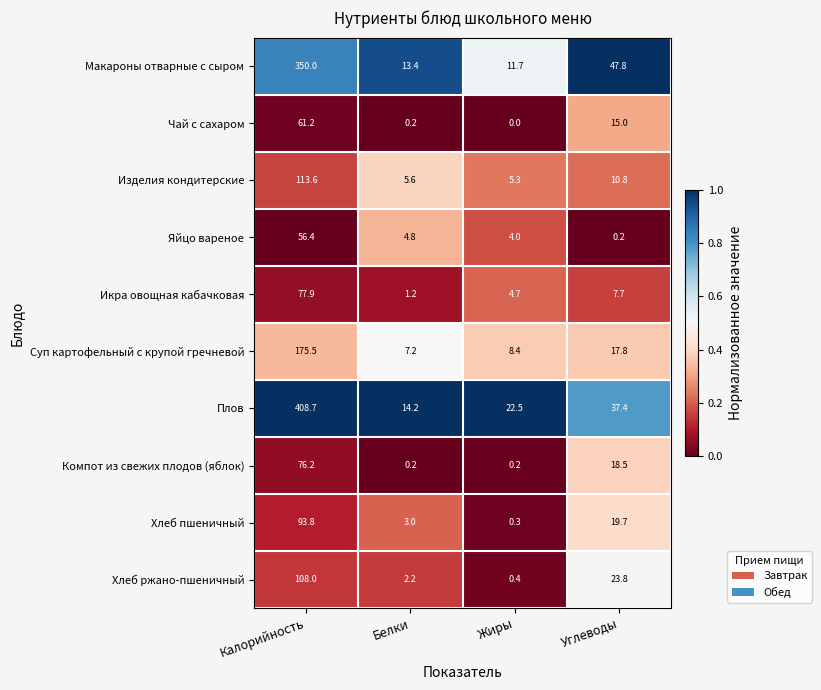

Which series changed the most between Калорийность and Жиры?

Плов